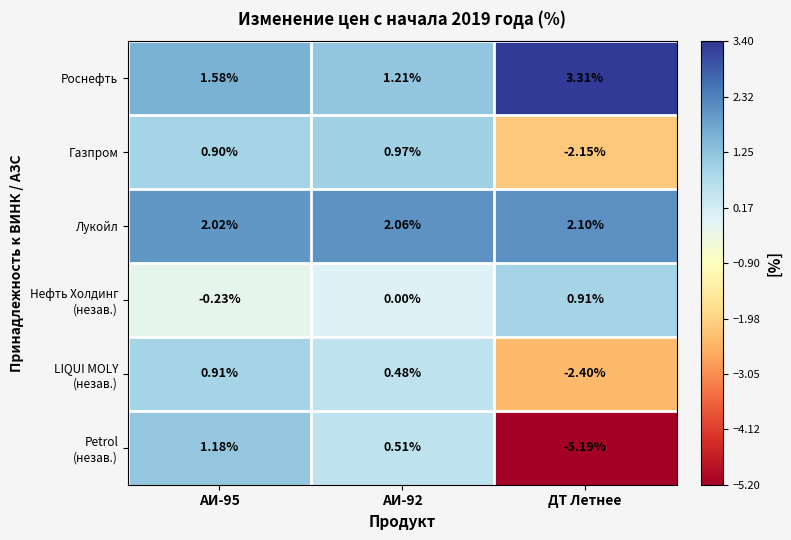

Which category has the highest value across all series?

ДТ Летнее